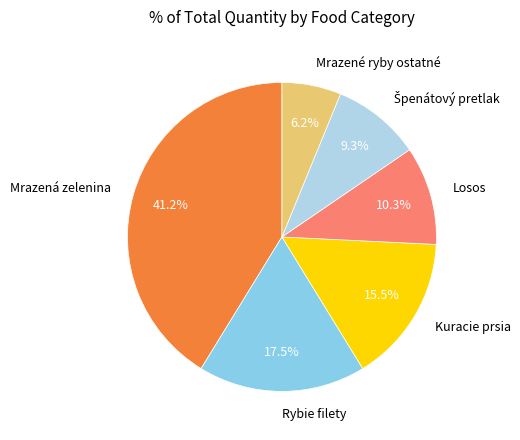

What portion of the pie excludes Rybie filety?

82.5%